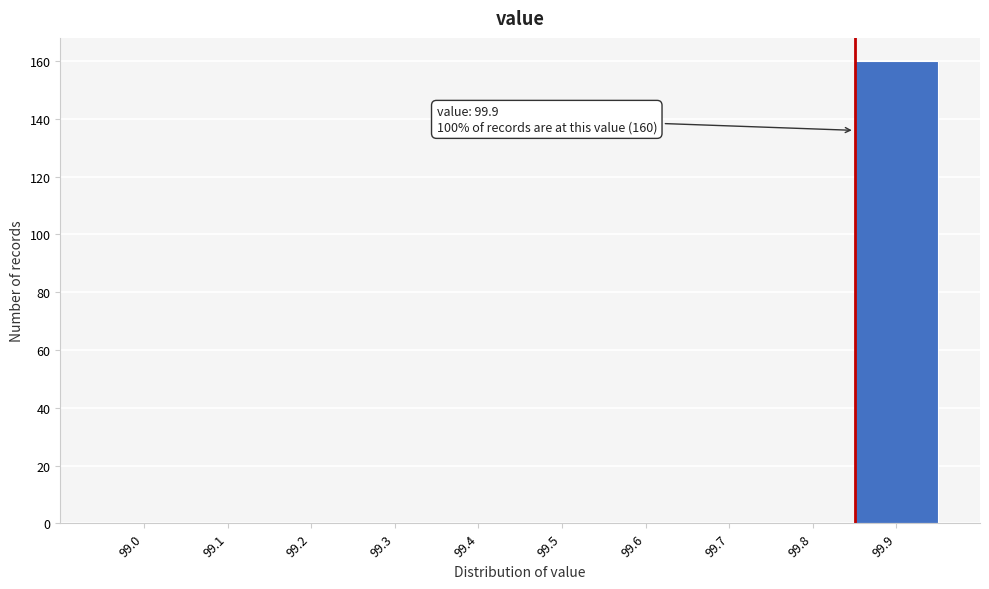

Reading left to right, transcribe all the data shown in this chart.

99.0=0	99.1=0	99.2=0	99.3=0	99.4=0	99.5=0	99.6=0	99.7=0	99.8=0	99.9=160